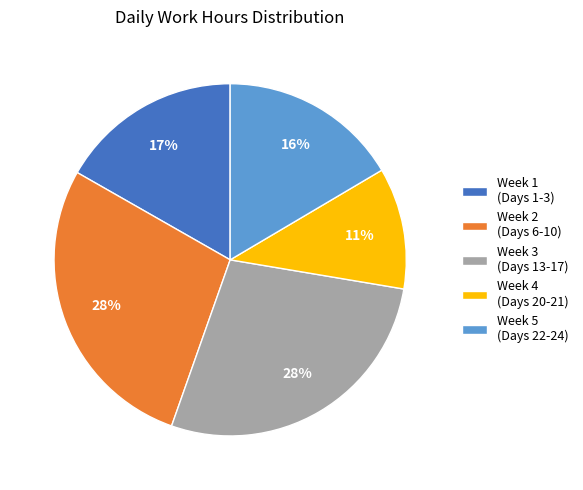

To the nearest percent, what portion does Week 5 (Days 22-24) represent?

16%